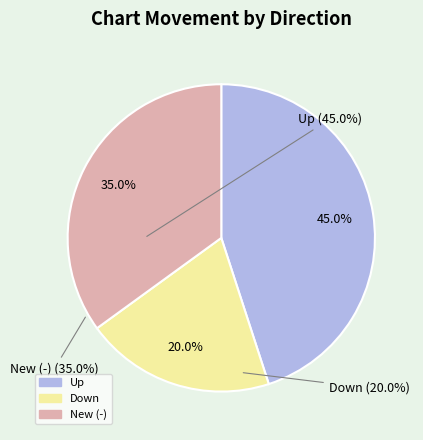

Does any single category account for the majority?

No